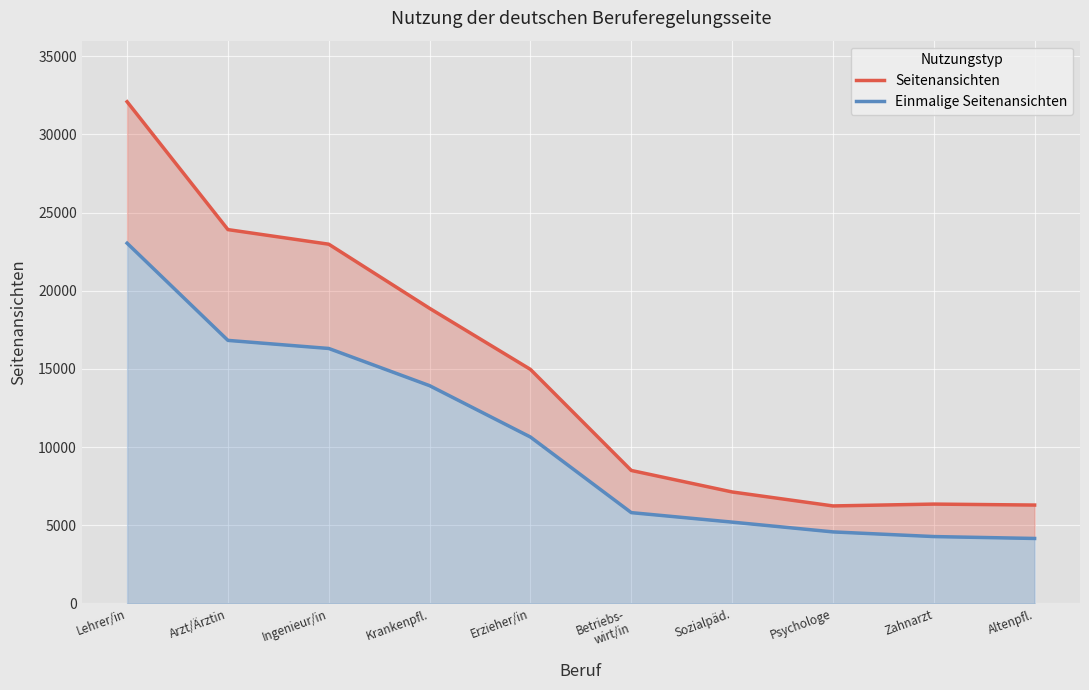

Which category has the lowest value in the Einmalige Seitenansichten series?

Altenpfl.